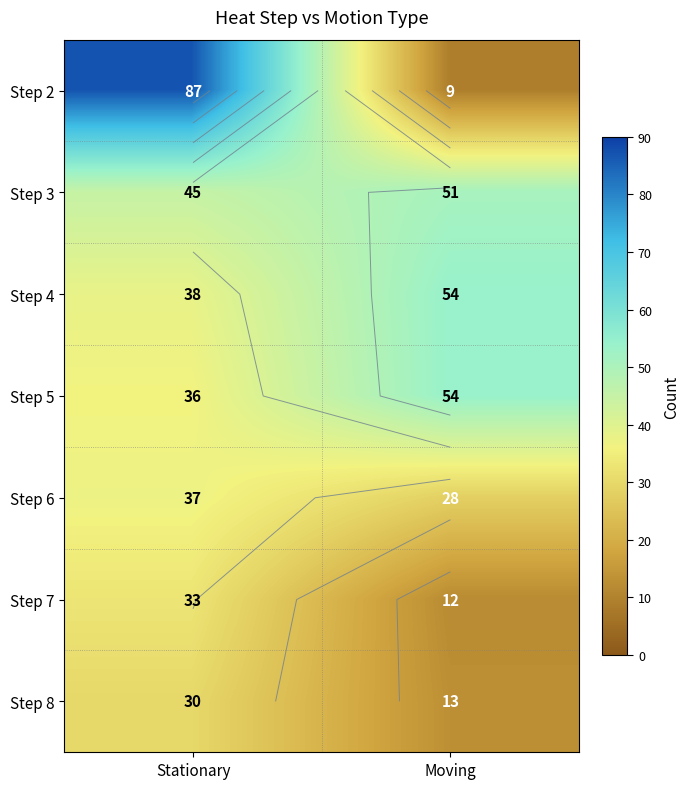

Is it true that Step 8 equals 20 at Stationary?

False